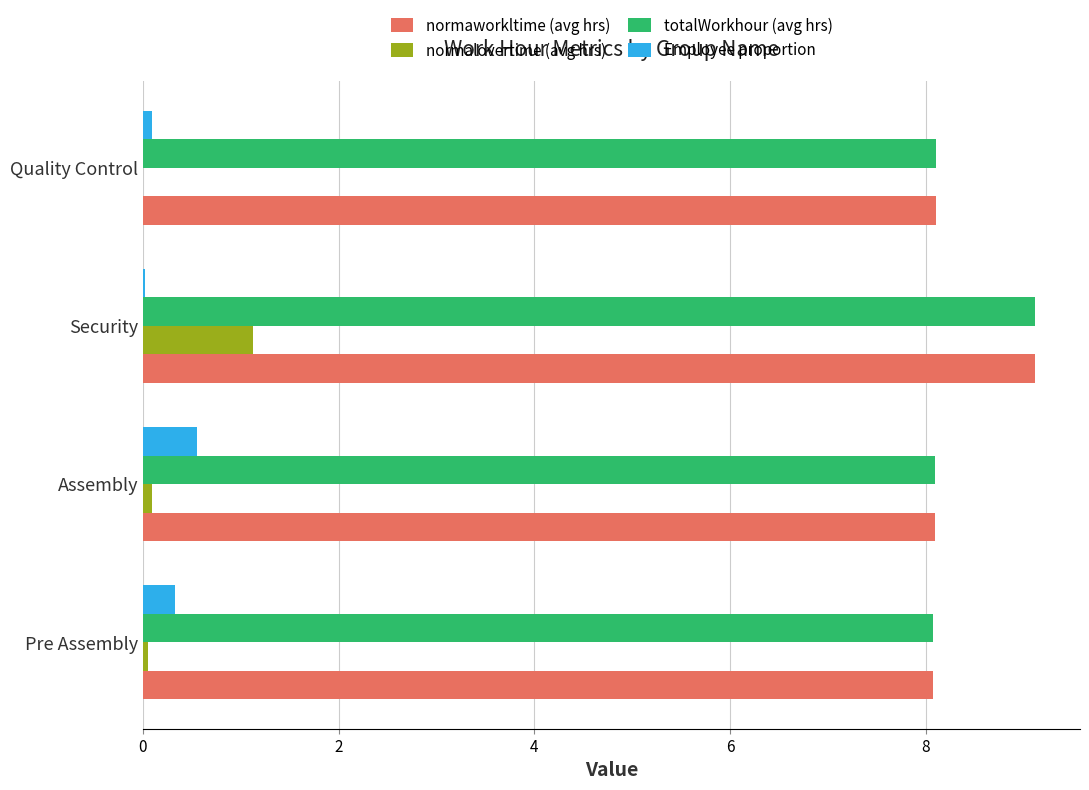

The value of normalovertime (avg hrs) at Security is 1.9. True or false?

False